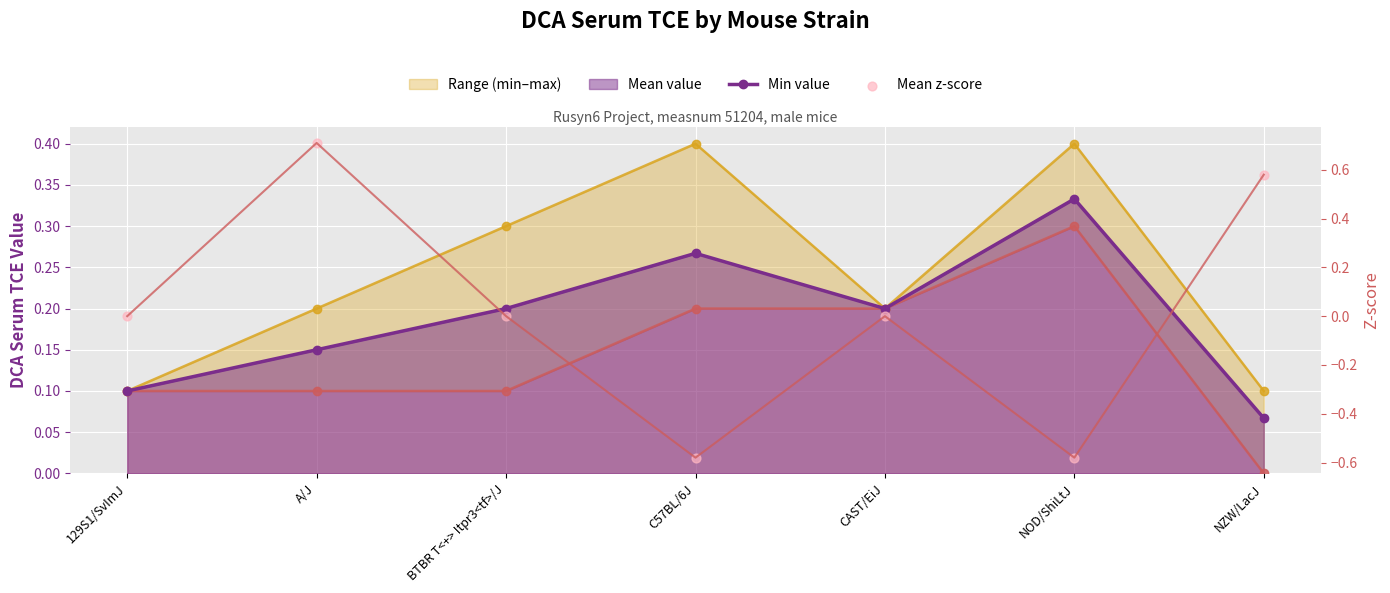

Which series contains the highest Y value?

zscore_line